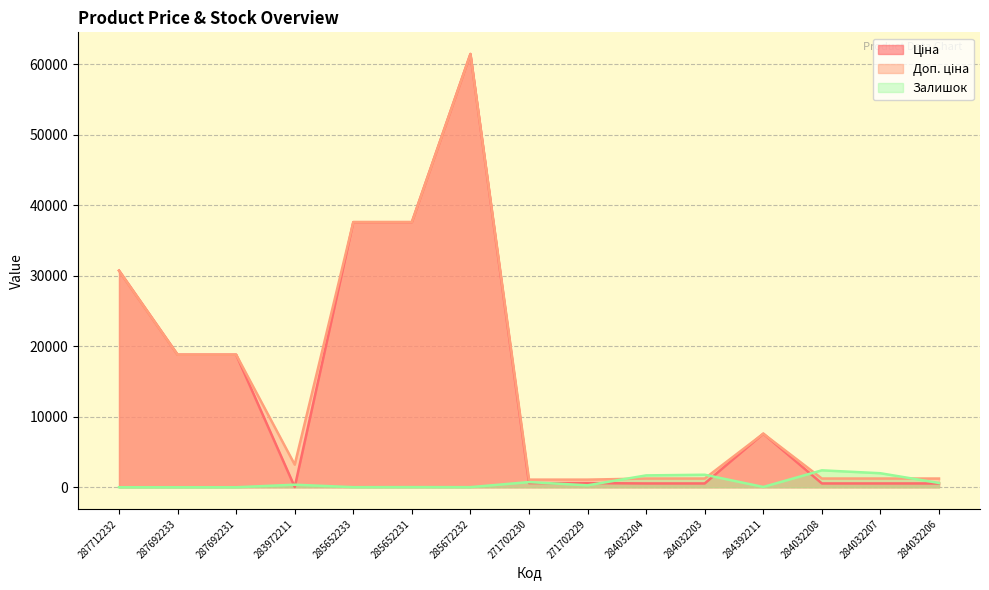

How many lines are shown in the chart?

3